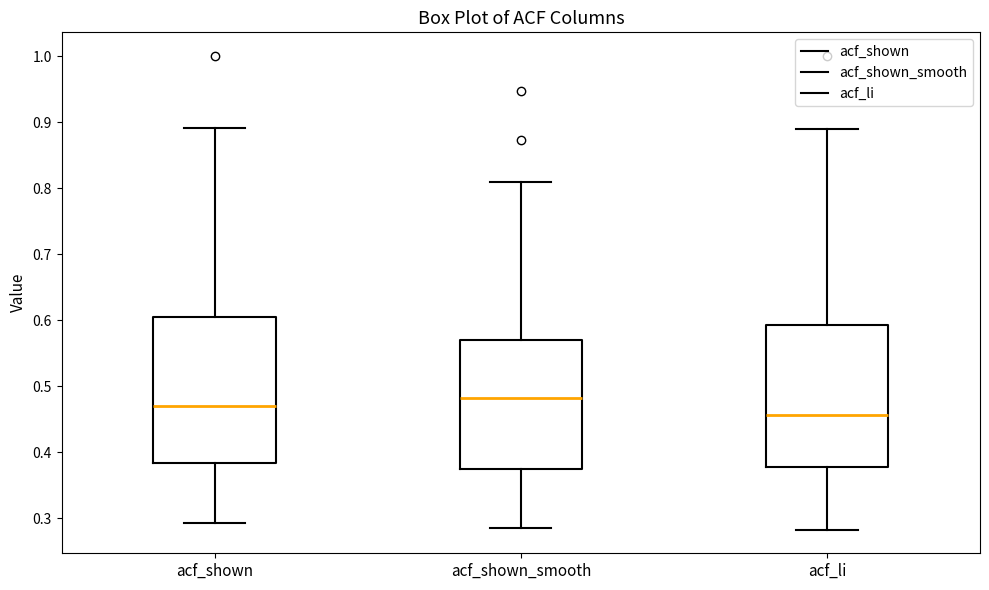

Reading left to right, transcribe this box plot: for each box, give where its median line is, the range the box spans, and where its two whiskers end, as read against the y-axis. The values are not printed on the chart, so give them approximately, as read against the axis.

acf_shown: median 0.47, box 0.38 to 0.61, whiskers 0.29 to 0.89
acf_shown_smooth: median 0.48, box 0.37 to 0.57, whiskers 0.29 to 0.81
acf_li: median 0.46, box 0.38 to 0.59, whiskers 0.28 to 0.89